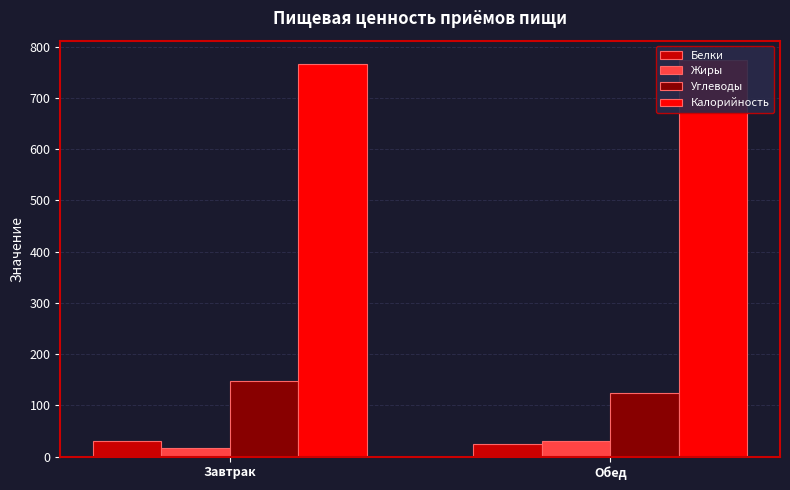

Which category has the highest value in the Белки series?

Завтрак